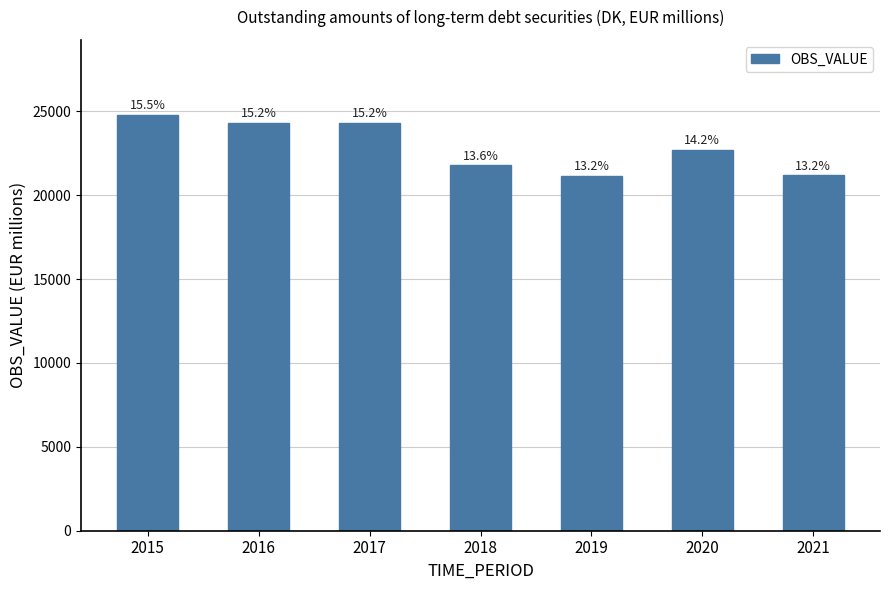

The chart shows a value of 14795.9 at 2021. True or false?

False